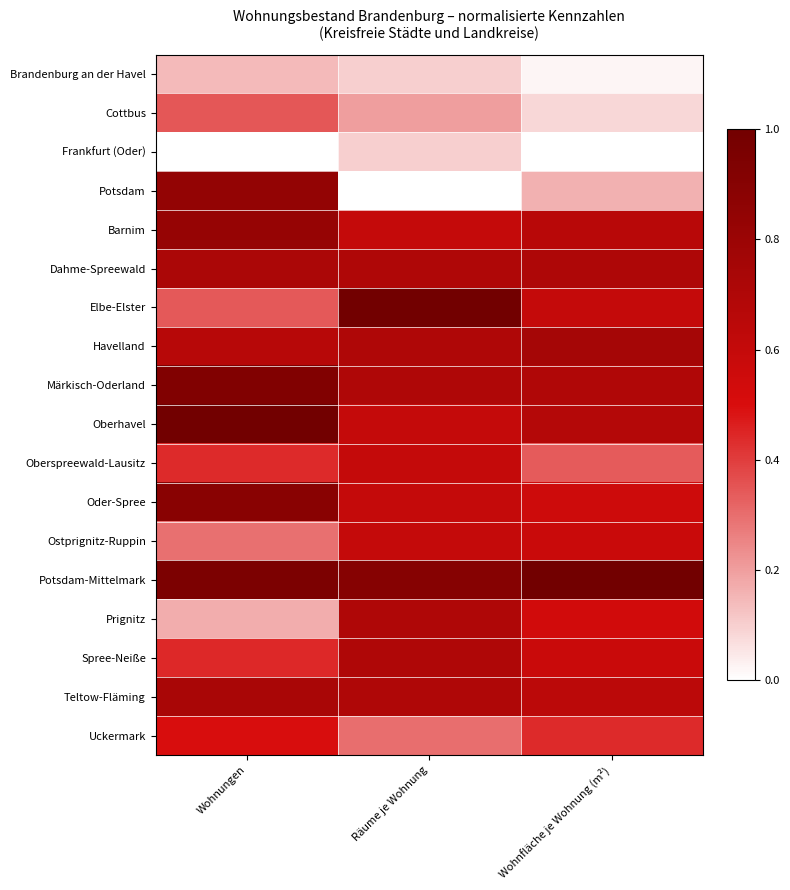

What is the spread (max minus min) of values at Räume je Wohnung?

1.0